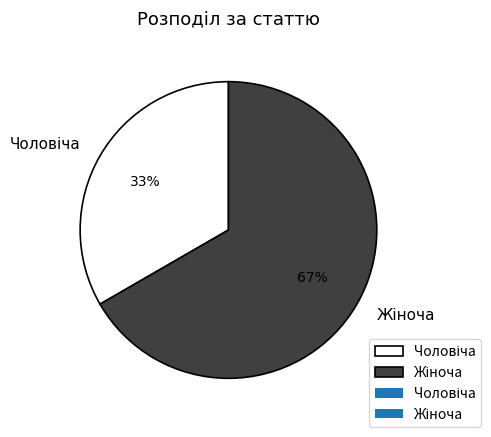

To the nearest percent, what is the average slice percentage?

50%